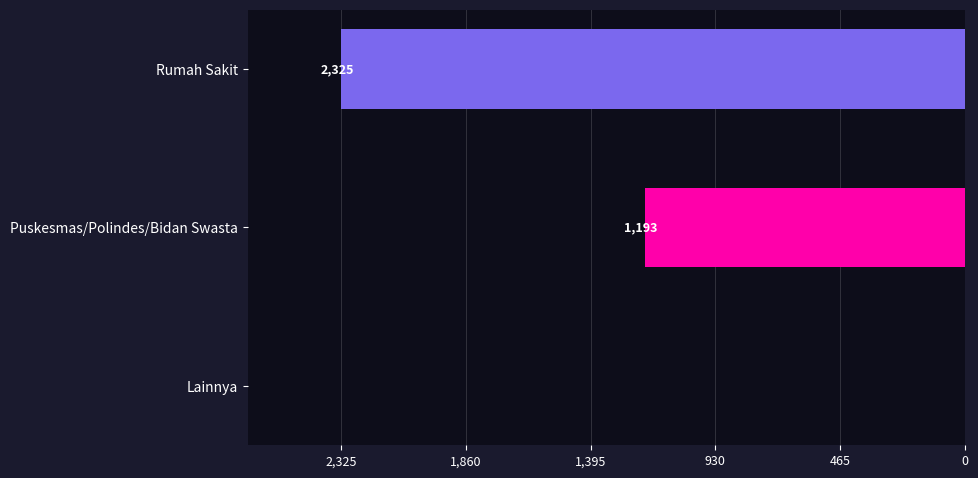

What is the change in value from Rumah Sakit to Lainnya?

-2325